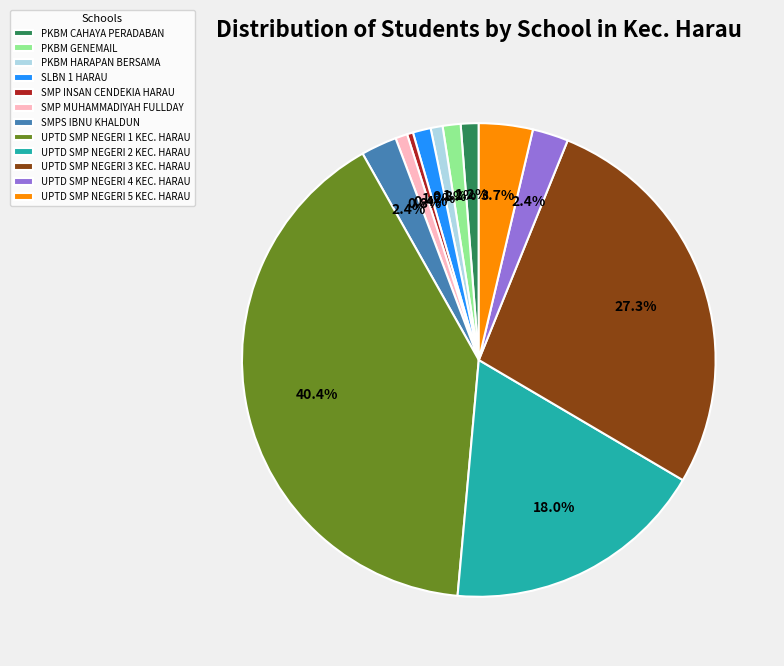

Does UPTD SMP NEGERI 3 KEC. HARAU represent more than half of the total?

No